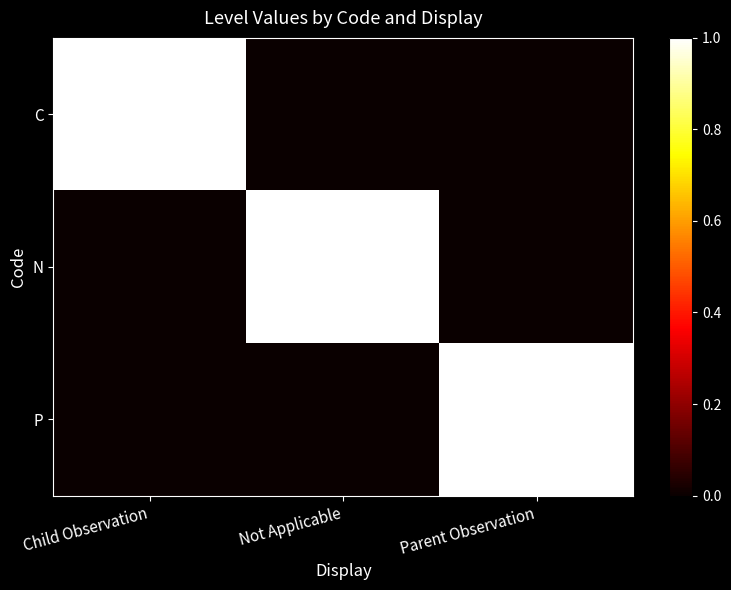

At how many categories does at least one series exceed 0?

3